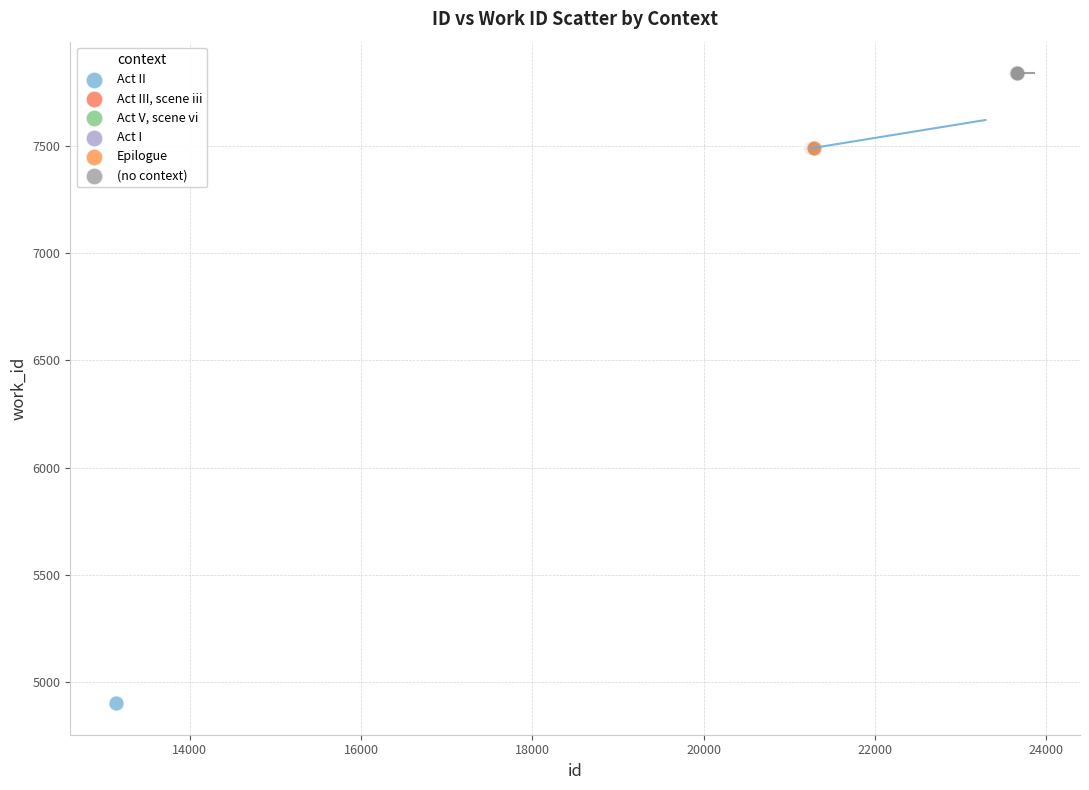

What are all the series names shown in the legend?

Act II, Act III, scene iii, Act V, scene vi, Act I, Epilogue, (no context)